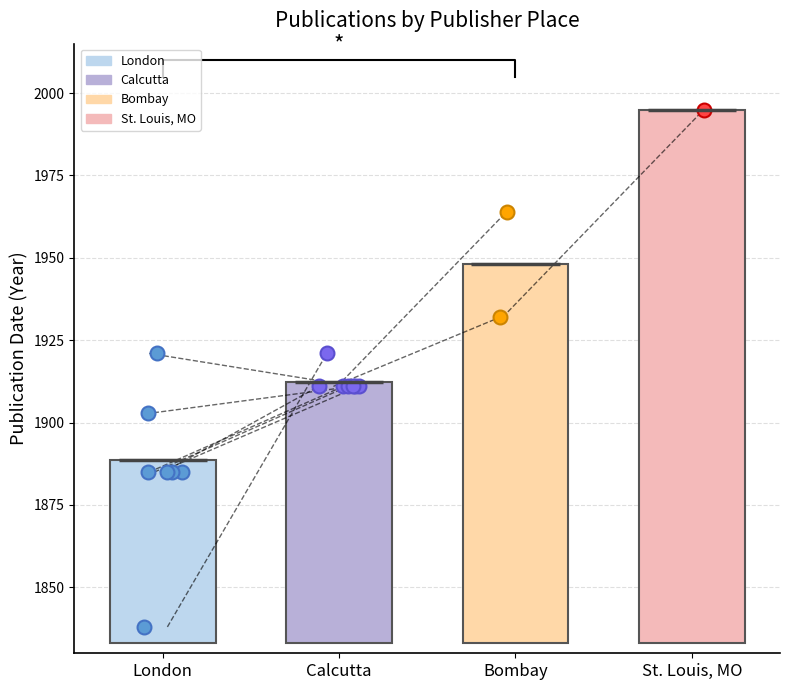

Which series has the largest total across all categories?

Calcutta